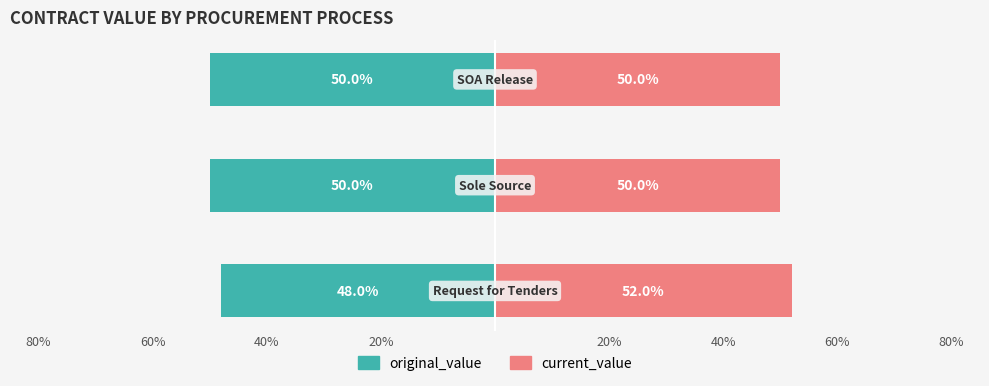

Reading left to right, what are all the values shown in this chart?

original_value: -48.0	-50.0	-50.0
current_value: 52.0	50.0	50.0